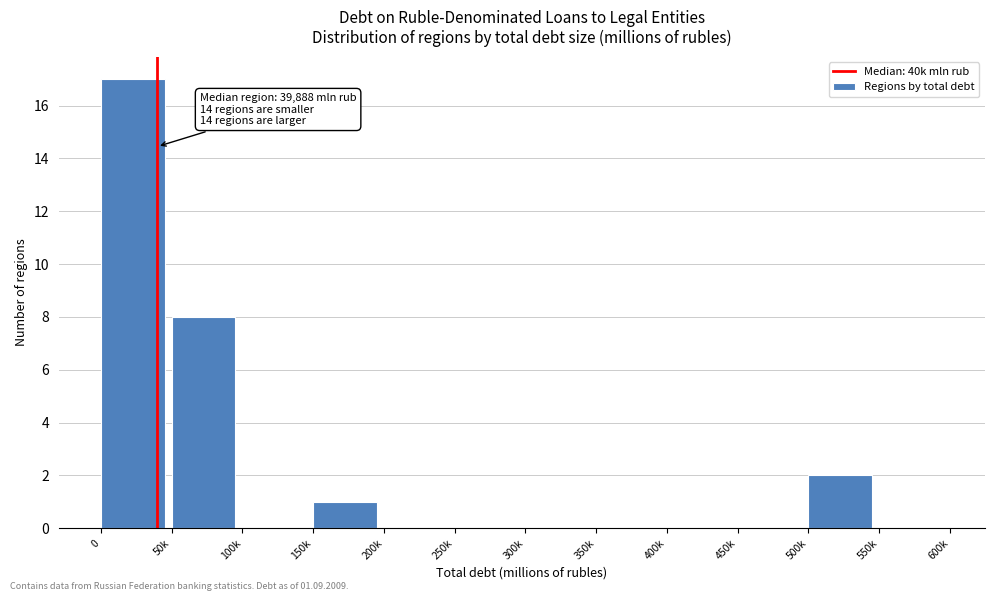

Reading right to left, what are all the values shown in this chart?

550k=0	500k=2	450k=0	400k=0	350k=0	300k=0	250k=0	200k=0	150k=1	100k=0	50k=8	0=17